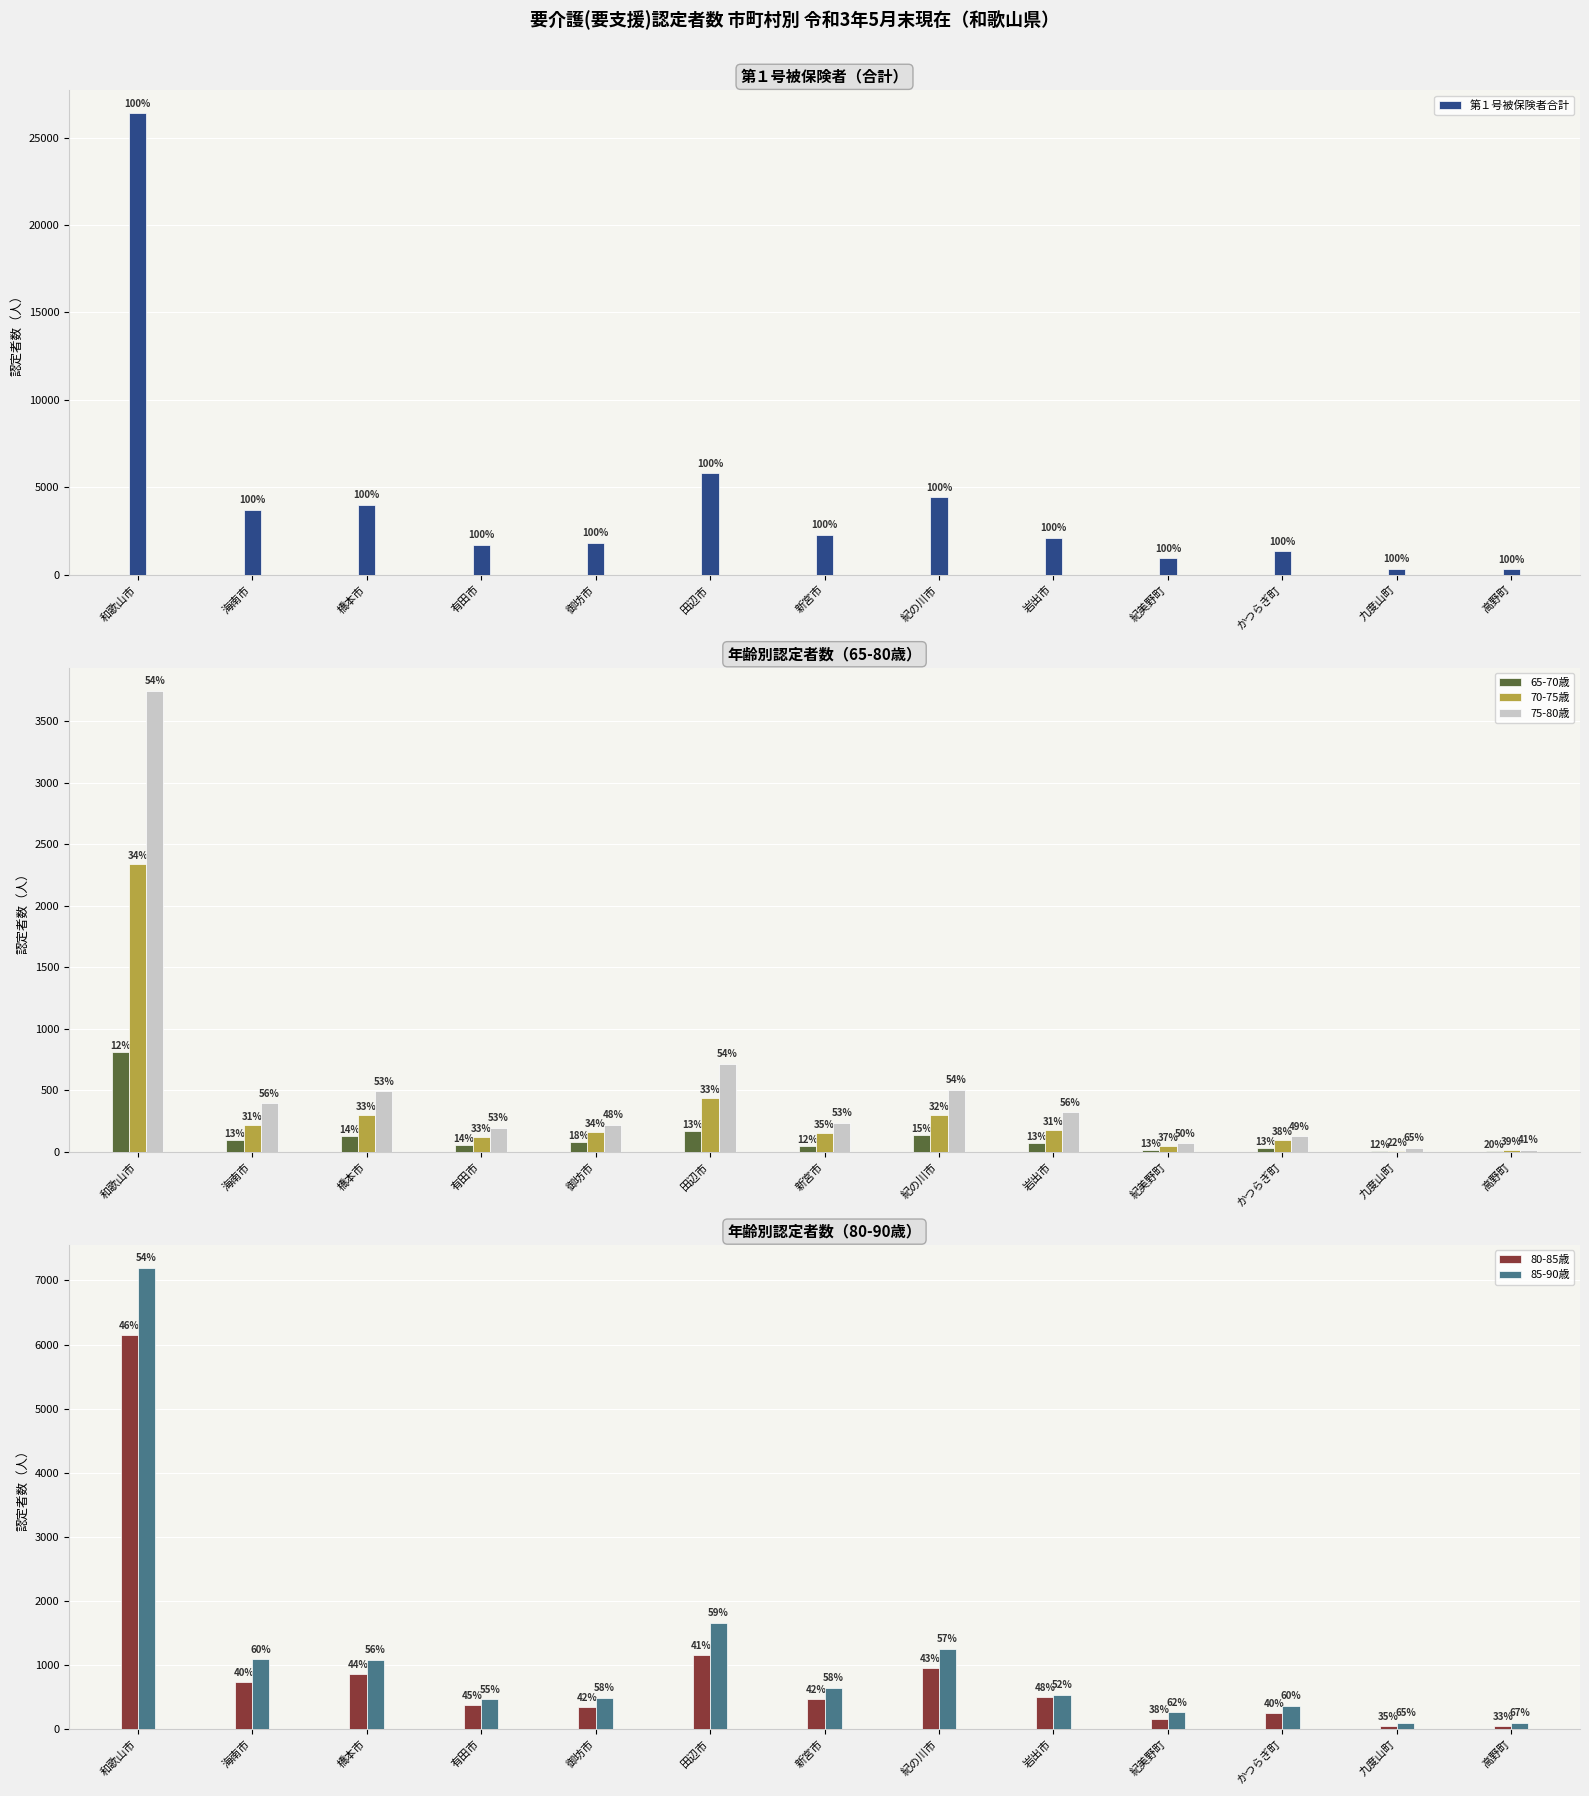

Between 御坊市 and かつらぎ町, which series saw the biggest shift?

第１号被保険者合計